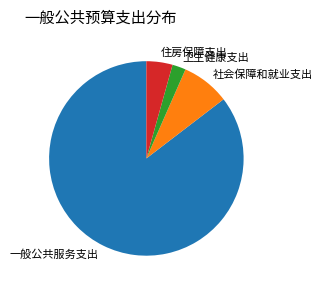

Rank the categories by value from highest to lowest.

一般公共服务支出, 社会保障和就业支出, 住房保障支出, 卫生健康支出